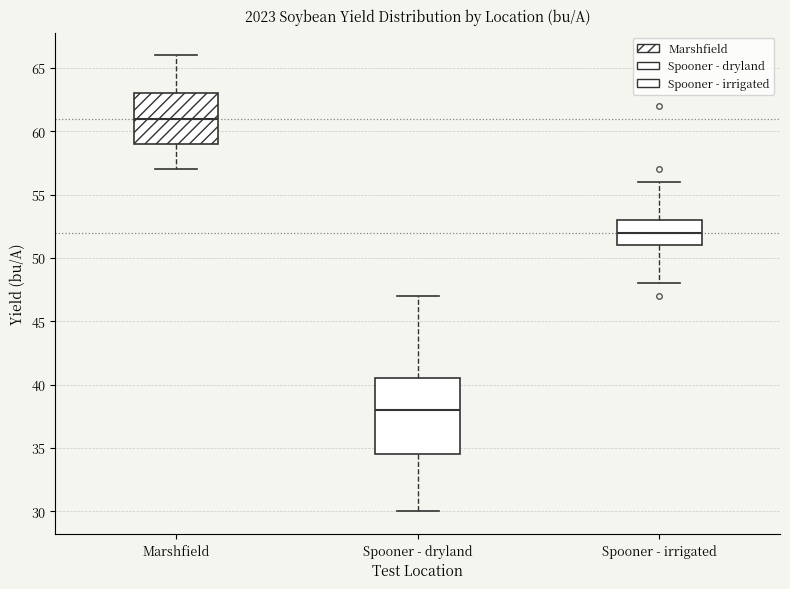

Where is the upper edge of the box for Spooner - irrigated on the y-axis? The values are not printed on the chart, so give them approximately, as read against the axis.

53.0